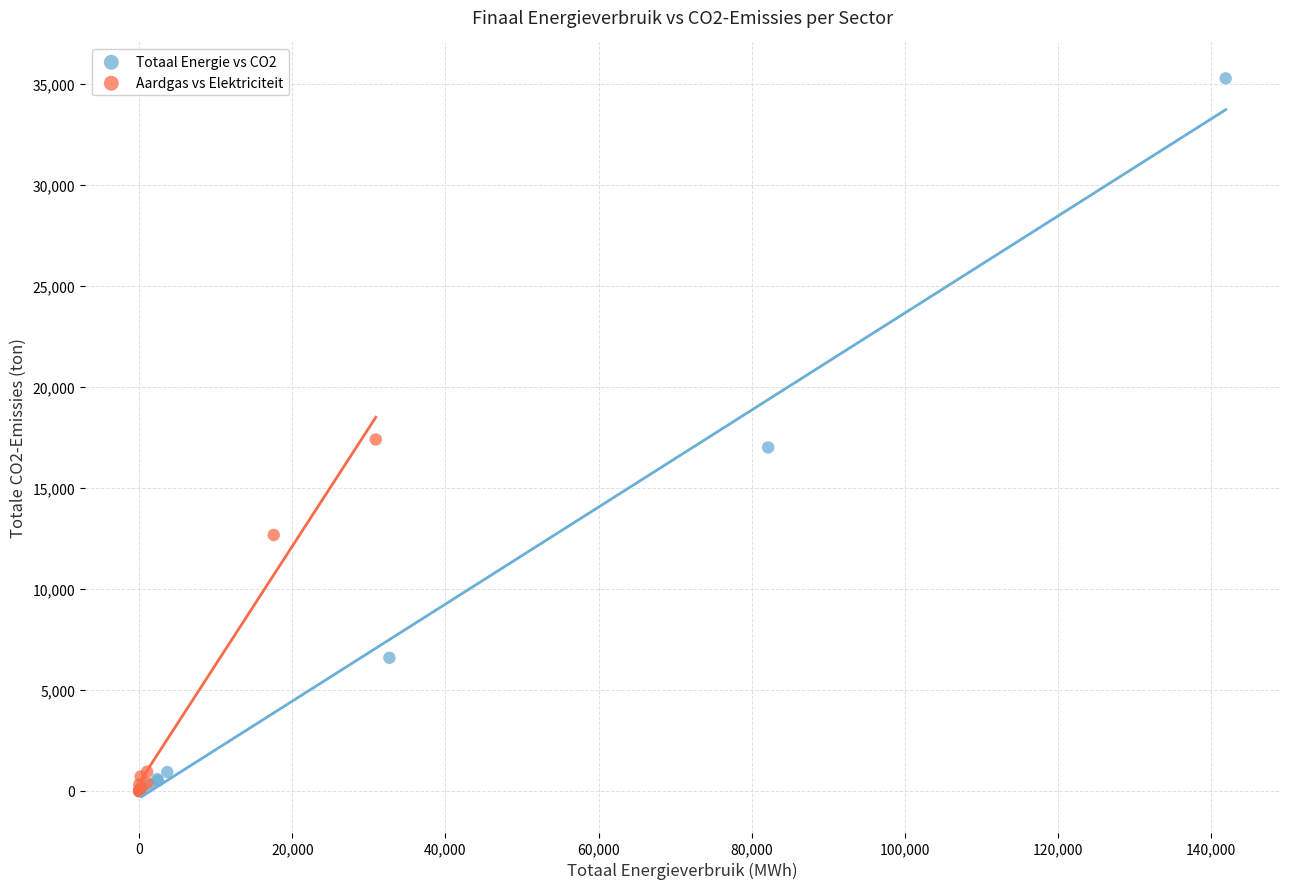

Which series reaches the maximum Y coordinate?

Totaal Energie vs CO2